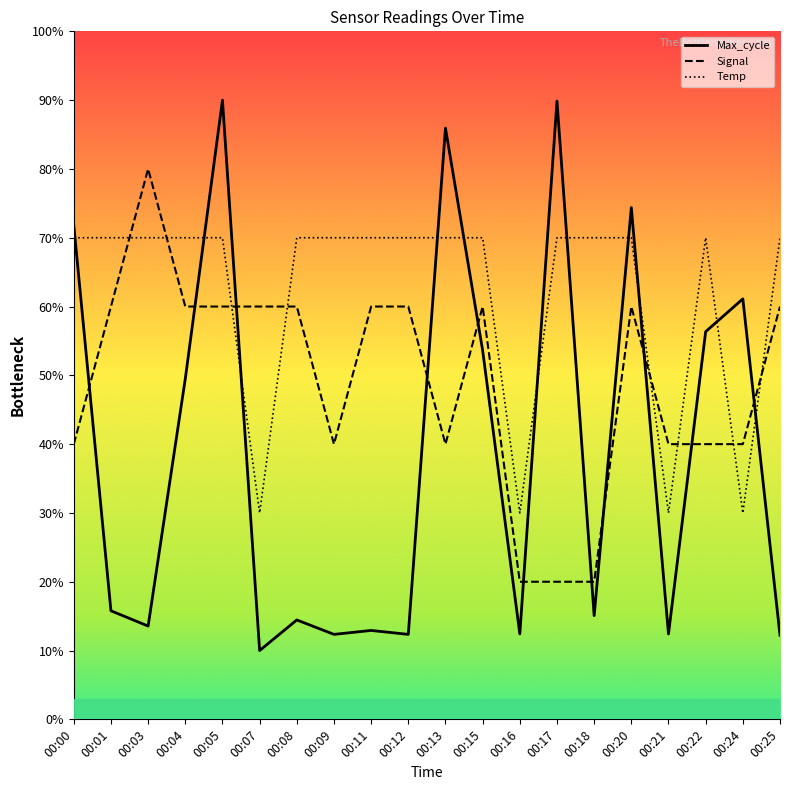

What is the difference between the maximum and minimum values in the Temp series?

40.0